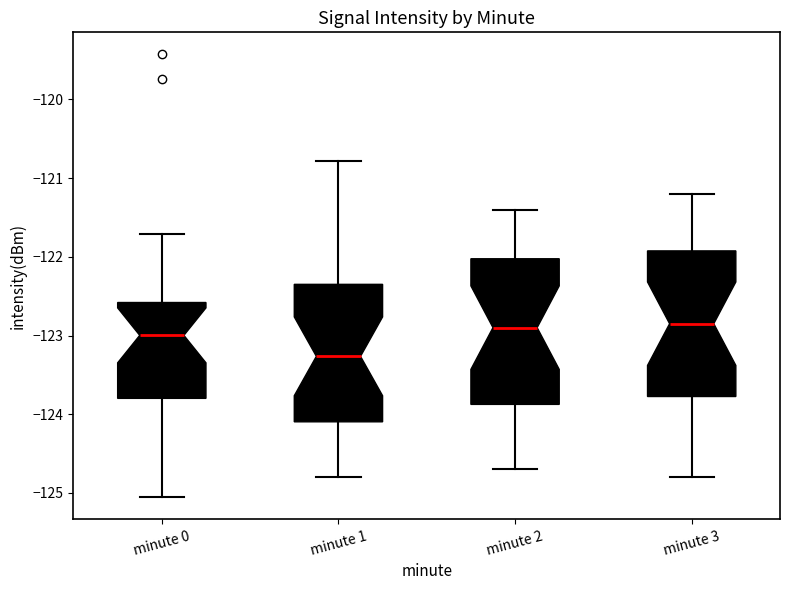

Reading left to right, transcribe this box plot: for each box, give where its median line is, the range the box spans, and where its two whiskers end, as read against the y-axis. The values are not printed on the chart, so give them approximately, as read against the axis.

minute 0: median -123.0, box -123.8 to -122.6, whiskers -125.1 to -121.7
minute 1: median -123.3, box -124.1 to -122.3, whiskers -124.8 to -120.8
minute 2: median -122.9, box -123.9 to -122.0, whiskers -124.7 to -121.4
minute 3: median -122.8, box -123.8 to -121.9, whiskers -124.8 to -121.2